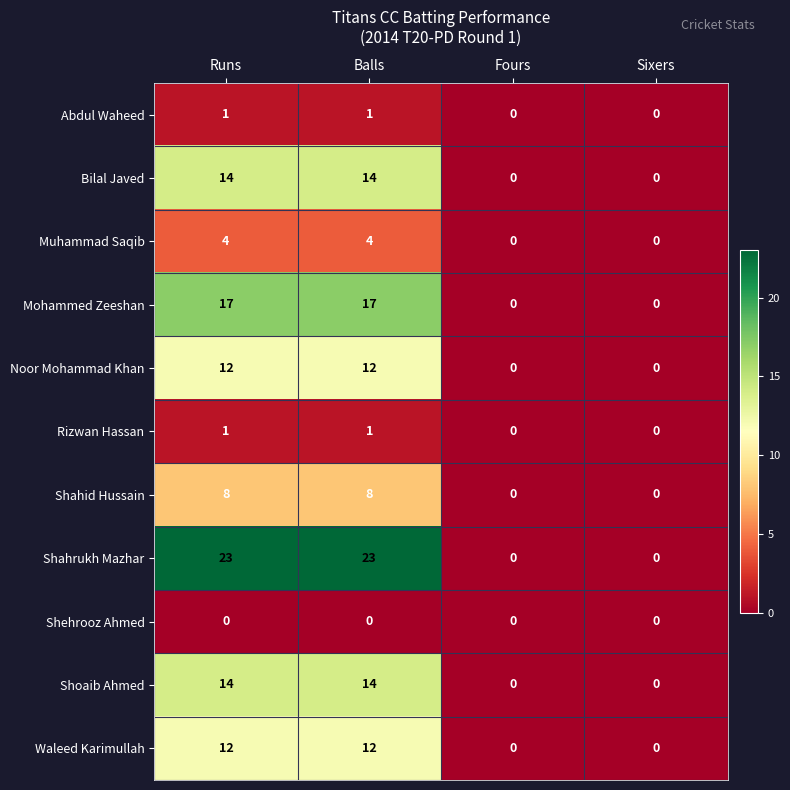

Which series has the widest spread of values?

Shahrukh Mazhar